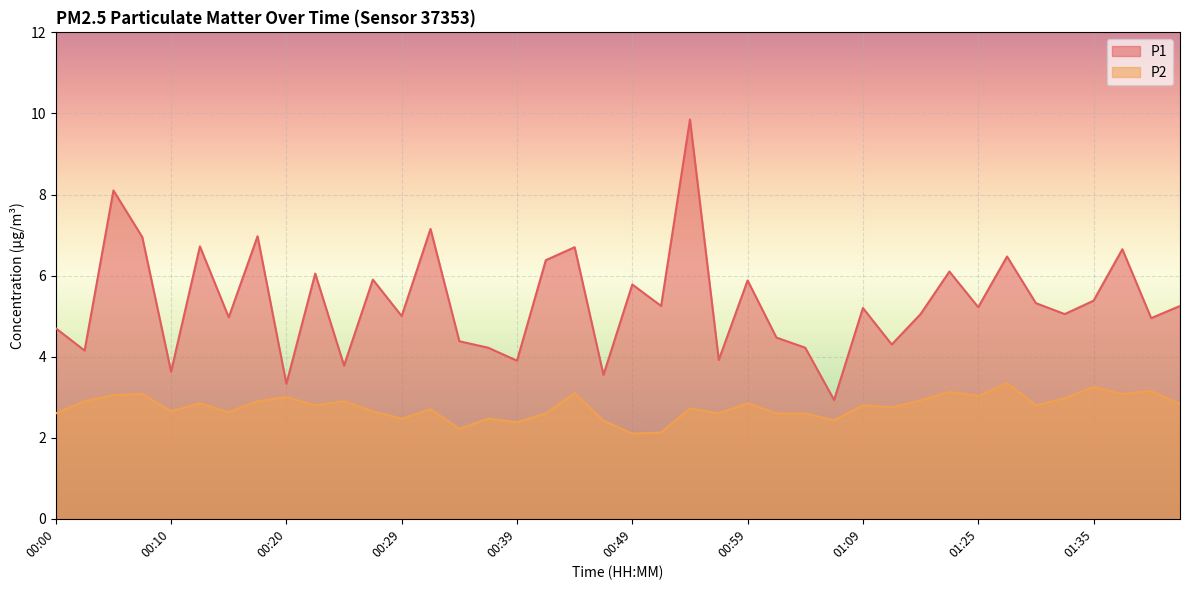

Rank the series by their maximum value, from highest to lowest.

P1, P2